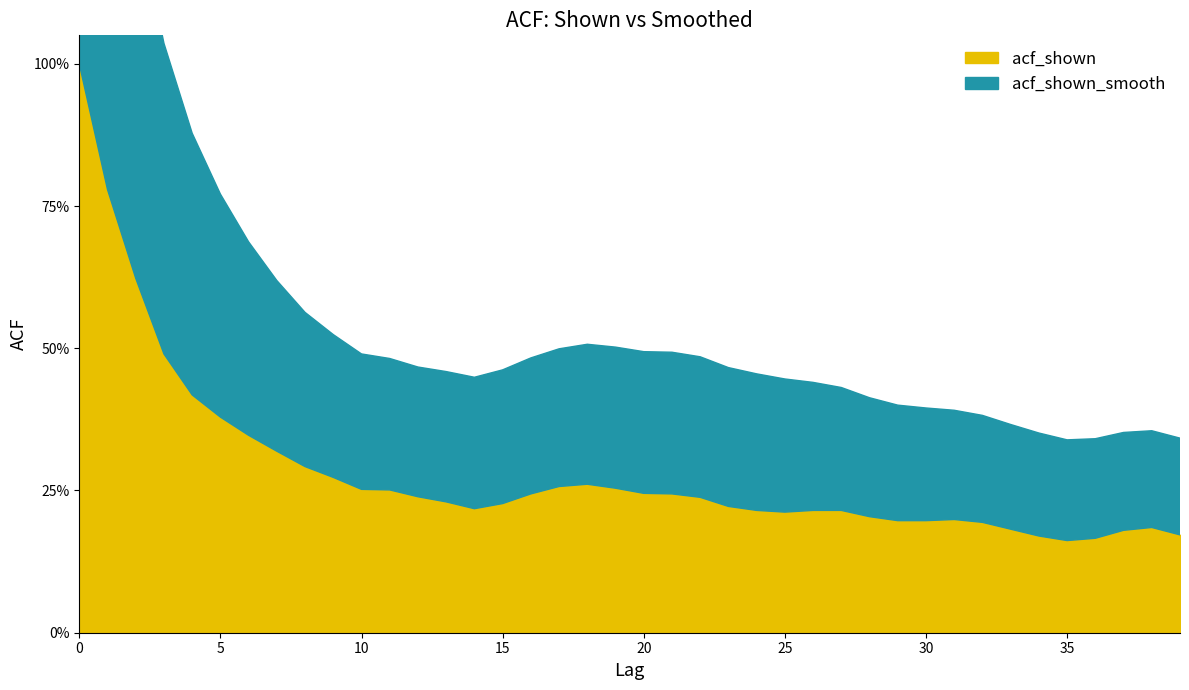

Read the acf_shown value at 5.

0.4